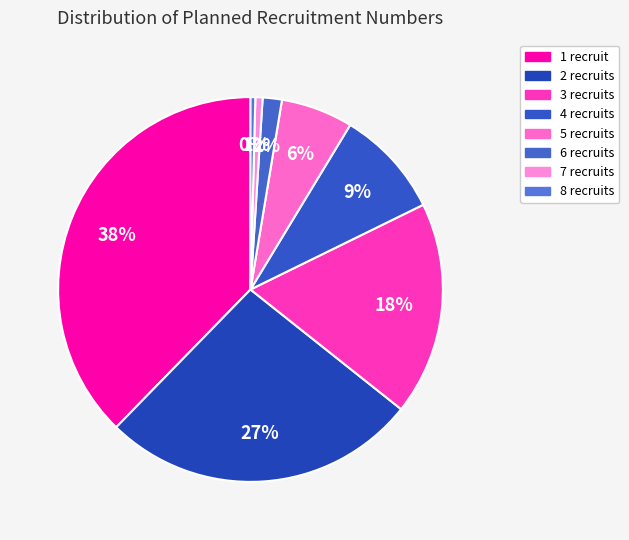

What is the change in value from 7 to 8?

-1